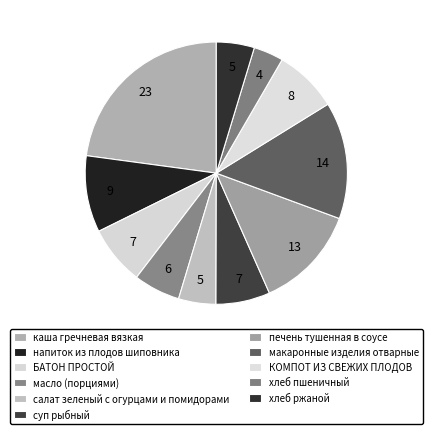

Does хлеб пшеничный account for over 50% of the chart?

No